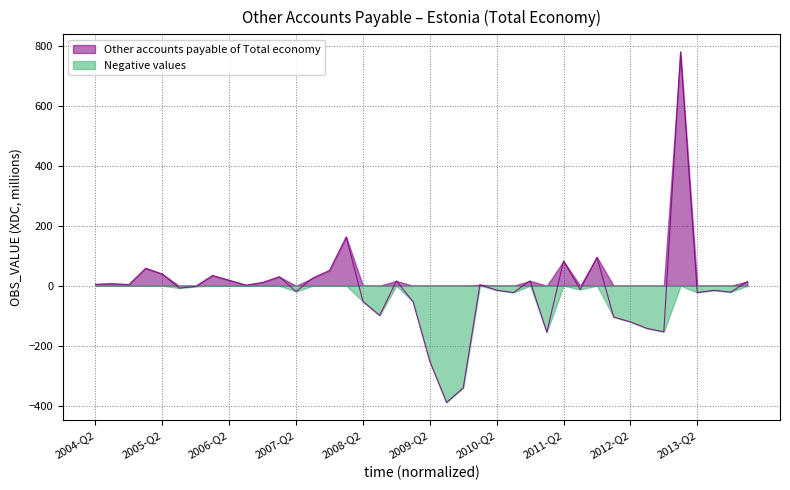

How many points are lower than both their immediate neighbors (excluding endpoints)?

12